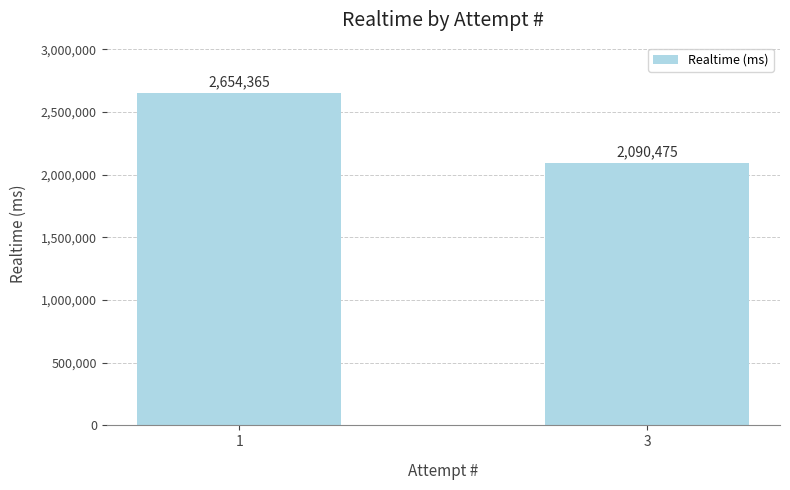

List the labels in order of value, smallest first.

3, 1